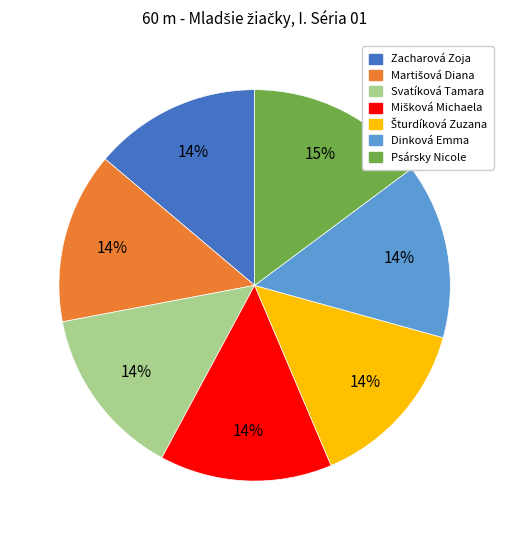

Do Dinková Emma and Zacharová Zoja together represent more than half of the pie?

No